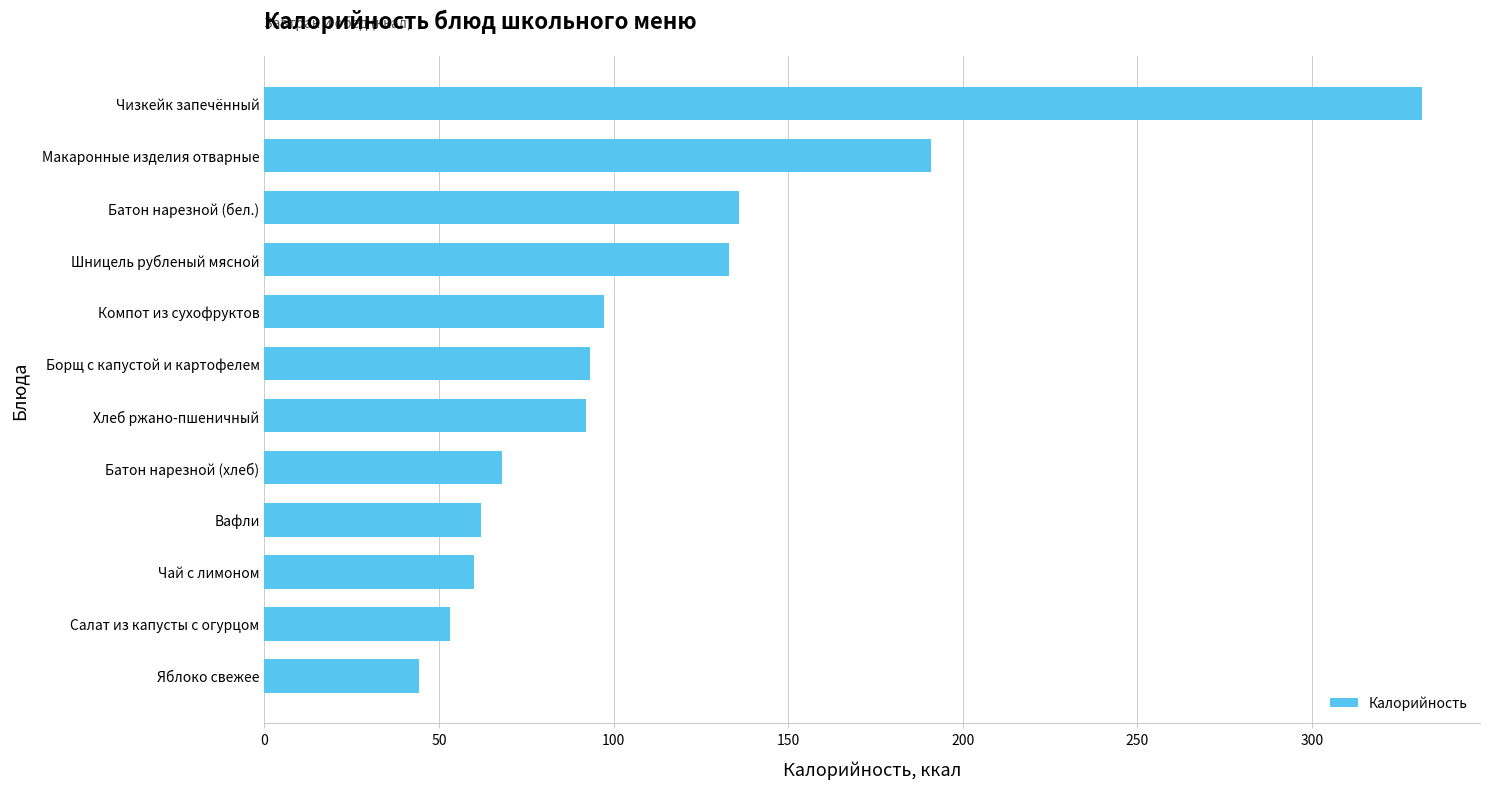

Does the chart contain stacked bars?

No